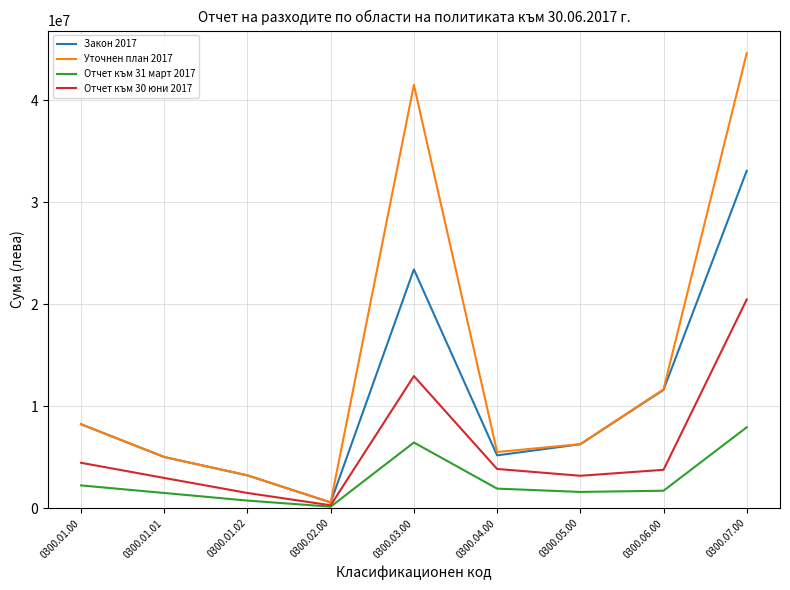

What is the greatest value displayed?

44586158